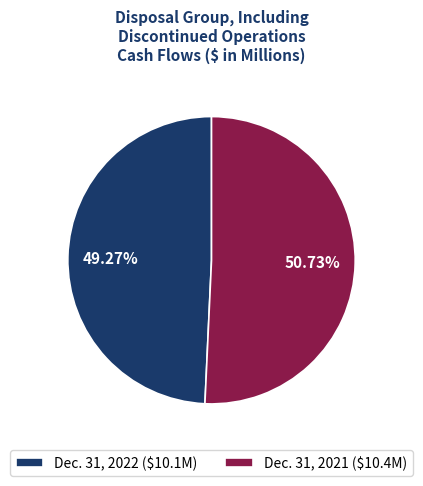

Count the number of slices in the pie.

2